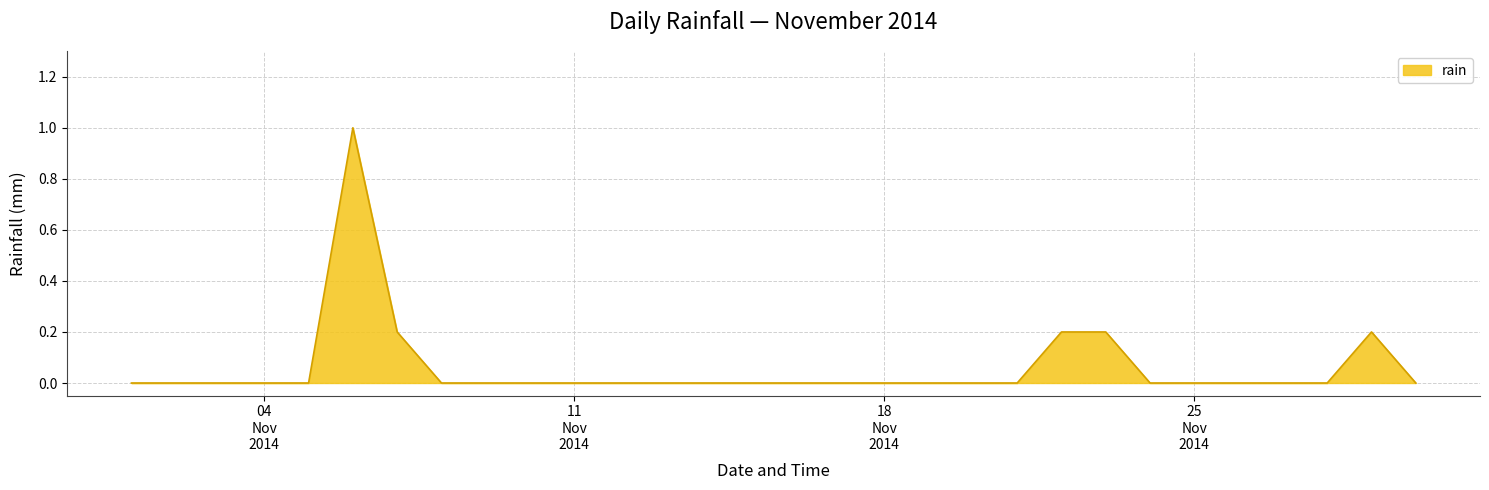

How many series are shown in this chart?

1